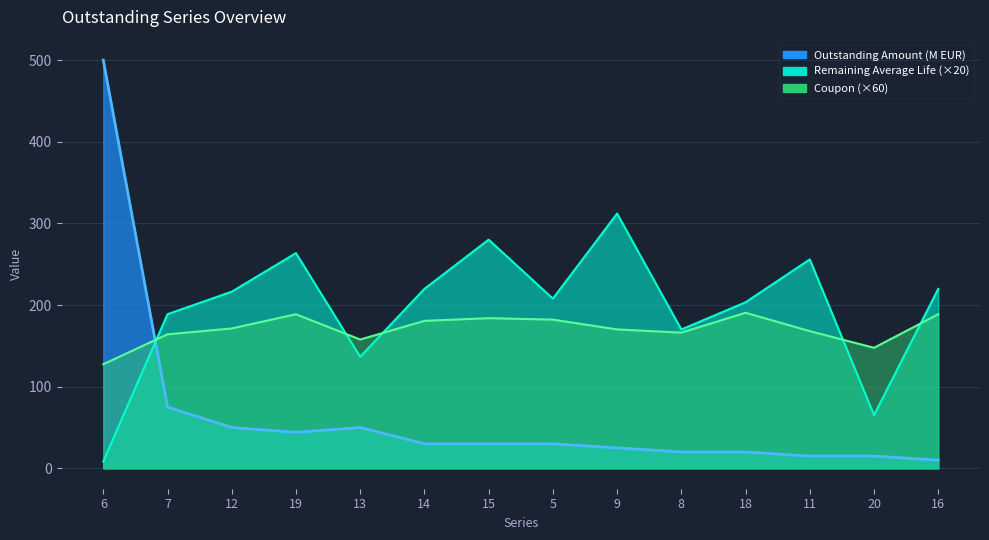

What is the maximum value shown in the chart?

500.0